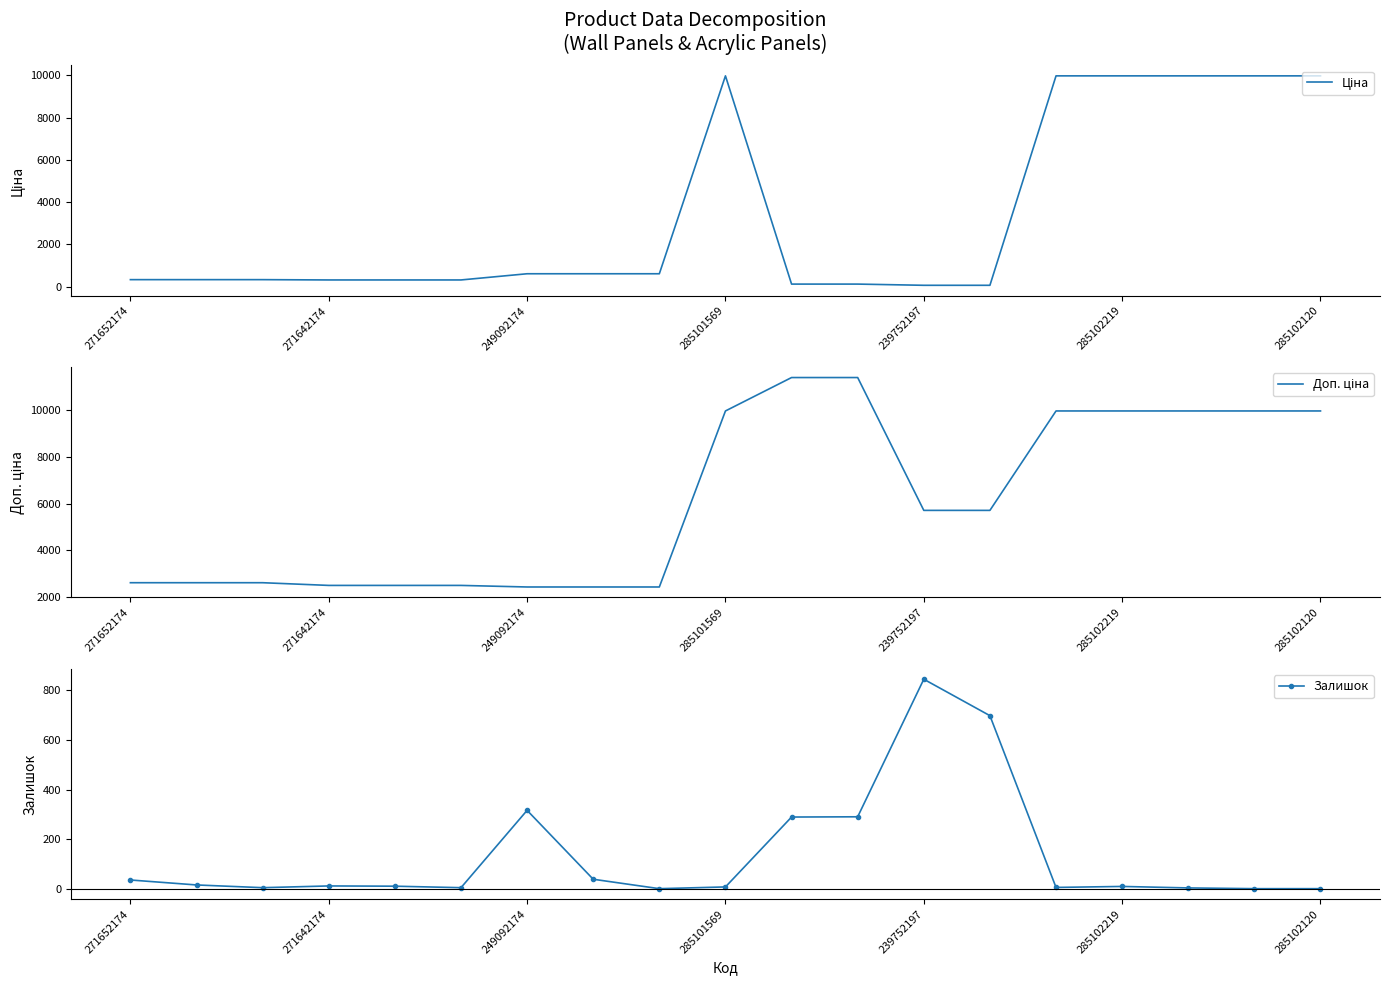

True or false: Доп. ціна and Ціна cross at least once.

False